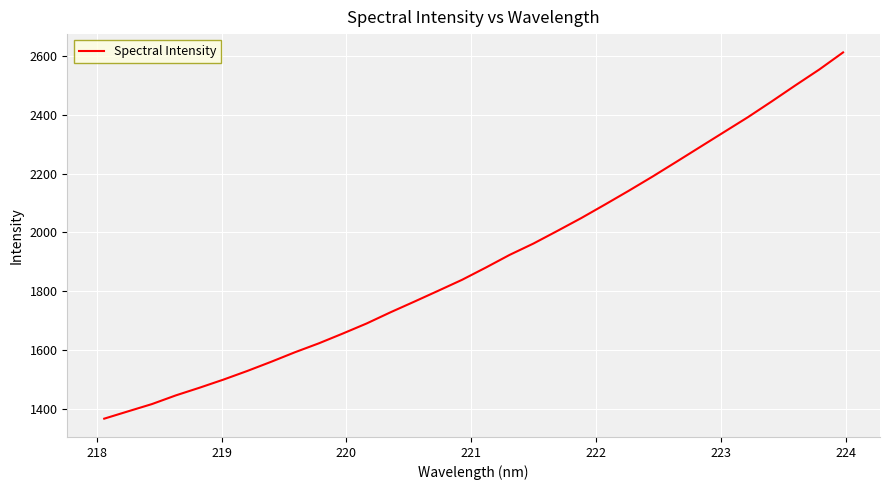

Does the chart have visible grid lines?

Yes